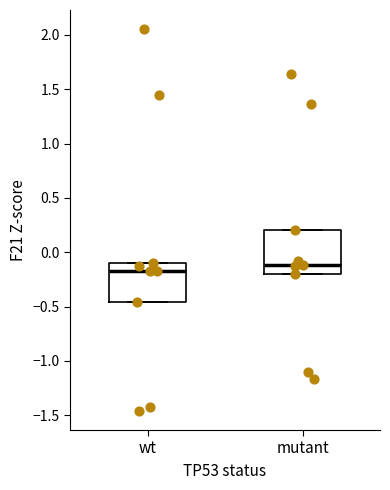

Where does the median line of the box for wt sit on the y-axis? The values are not printed on the chart, so give them approximately, as read against the axis.

-0.15